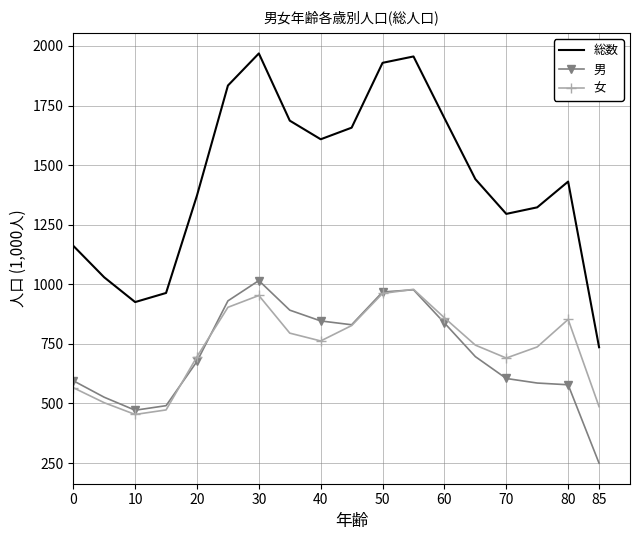

What is the minimum value for 総数?

735.9